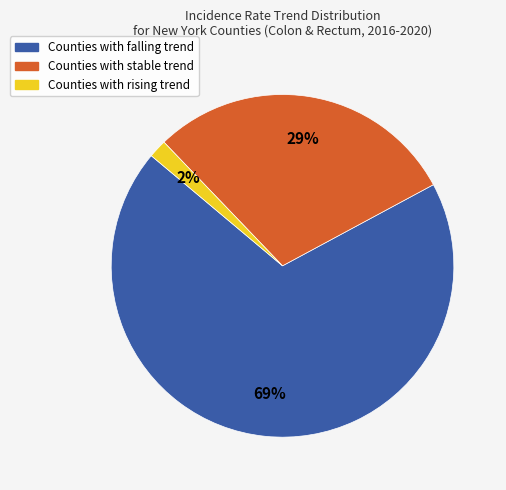

What percentage is the Counties with stable trend slice, to the nearest percent?

29%